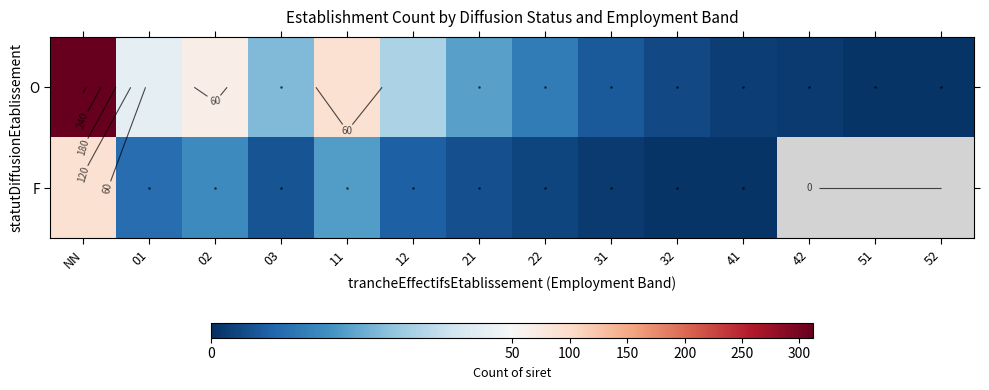

How many data points in O are less than 23?

7